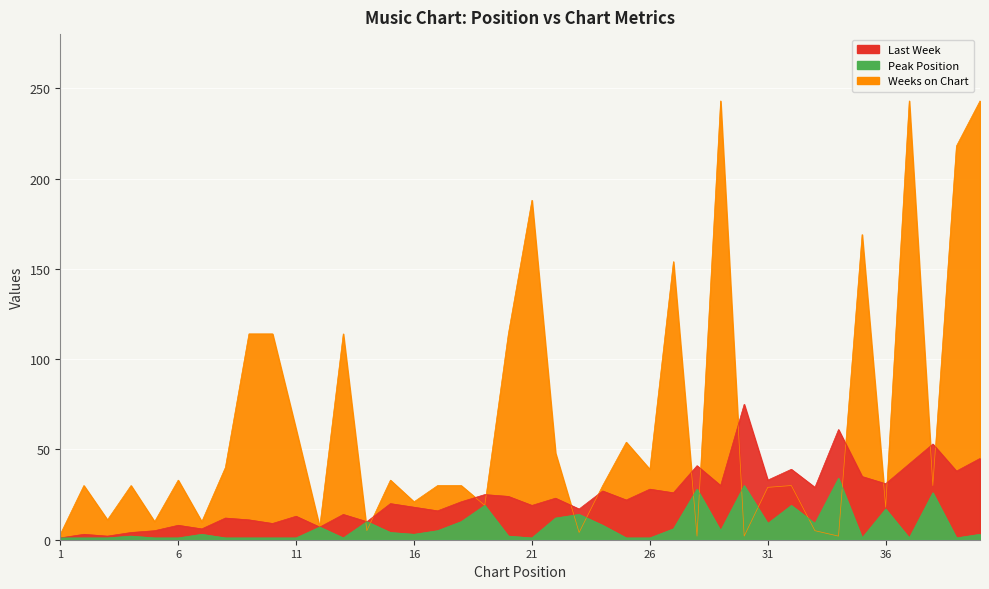

List the series in order of their overall mean, highest first.

Weeks on Chart, Last Week, Peak Position